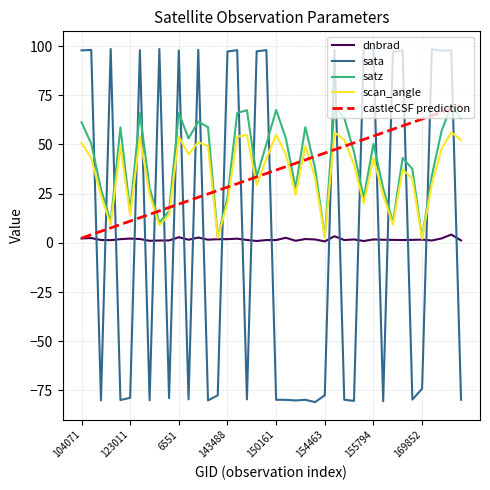

How many values in the sata series exceed -74?

19